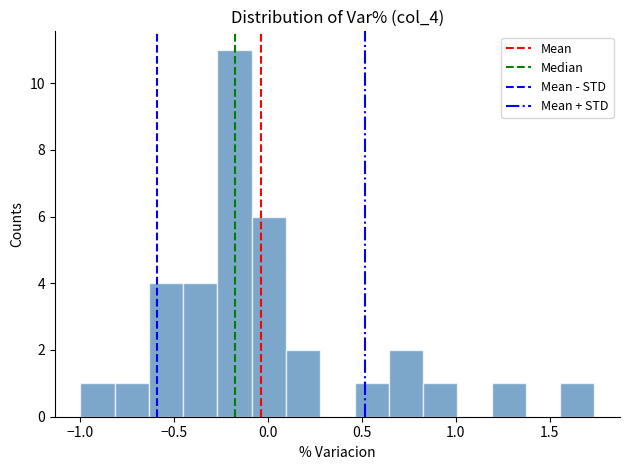

Read against the x-axis, roughly where is the centre of the tallest bar?

-0.20